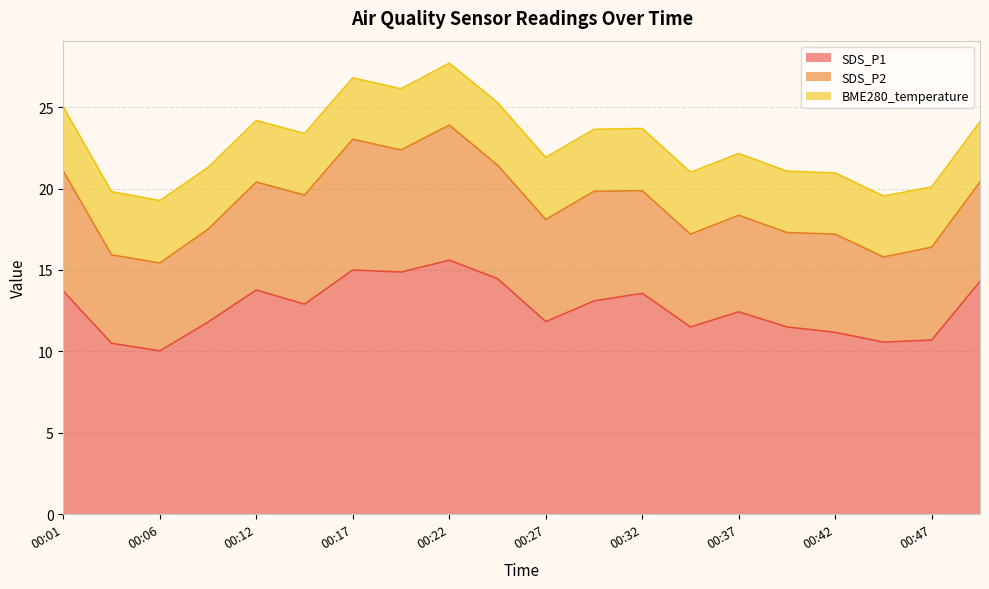

Reading right to left, extract all data points from this chart.

SDS_P1: 14.3	10.7	10.6	11.2	11.5	12.4	11.5	13.6	13.1	11.8	14.5	15.6	14.9	15.0	12.9	13.8	11.8	10.0	10.5	13.7
SDS_P2: 6.1	5.7	5.2	6.0	5.8	5.9	5.7	6.3	6.7	6.3	7.0	8.3	7.5	8.0	6.7	6.6	5.7	5.4	5.4	7.4
BME280_temperature: 3.7	3.7	3.7	3.8	3.8	3.8	3.8	3.8	3.8	3.8	3.8	3.8	3.8	3.8	3.8	3.8	3.8	3.8	3.9	3.9